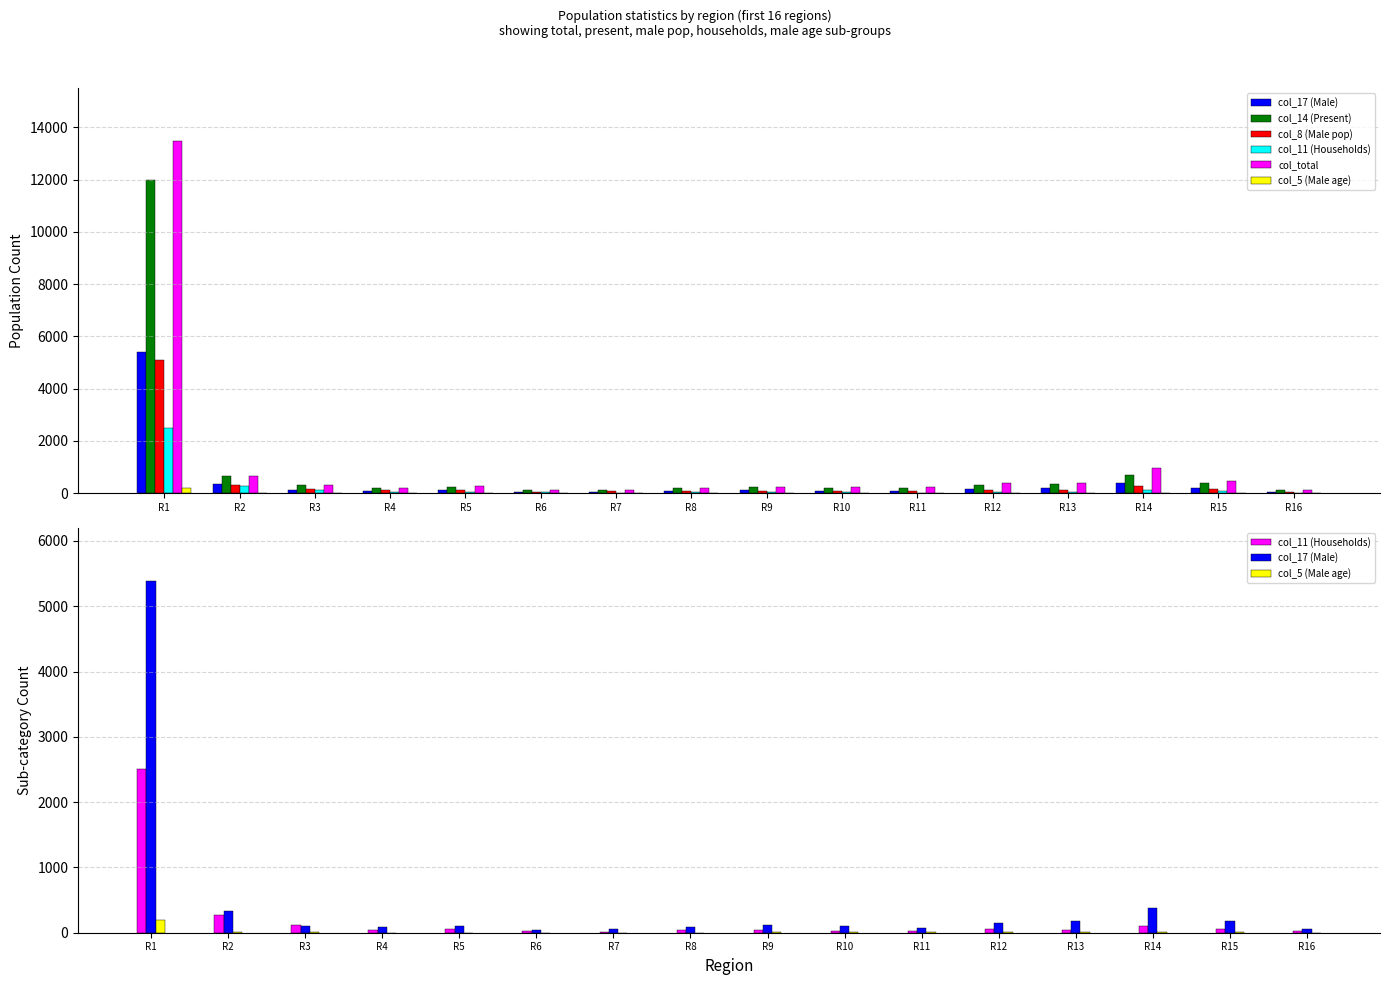

Reading left to right, extract all data points from this chart.

col_17 (Male): R1=5392	R2=339	R3=105	R4=86	R5=109	R6=47	R7=59	R8=85	R9=116	R10=99	R11=71	R12=147	R13=185	R14=382	R15=185	R16=57
col_14 (Present): R1=11977	R2=640	R3=294	R4=199	R5=237	R6=119	R7=131	R8=198	R9=226	R10=206	R11=203	R12=305	R13=340	R14=703	R15=372	R16=124
col_8 (Male pop): R1=5081	R2=311	R3=162	R4=102	R5=120	R6=59	R7=64	R8=90	R9=95	R10=92	R11=78	R12=126	R13=124	R14=259	R15=145	R16=50
col_11 (Households): R1=2509	R2=276	R3=118	R4=48	R5=59	R6=25	R7=13	R8=38	R9=38	R10=31	R11=23	R12=59	R13=41	R14=110	R15=64	R16=23
col_total: R1=13477	R2=663	R3=305	R4=206	R5=256	R6=125	R7=133	R8=214	R9=247	R10=223	R11=222	R12=379	R13=380	R14=966	R15=478	R16=139
col_5 (Male age): R1=188	R2=11	R3=5	R4=2	R5=3	R6=0	R7=1	R8=0	R9=5	R10=6	R11=4	R12=7	R13=4	R14=16	R15=7	R16=0